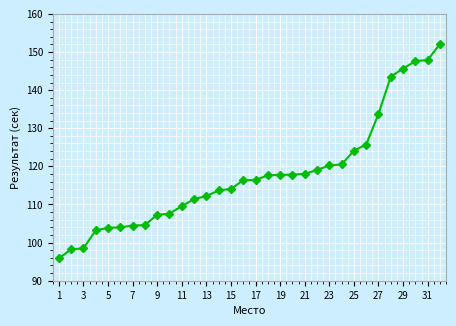

What is the sum of all values?

3772.9